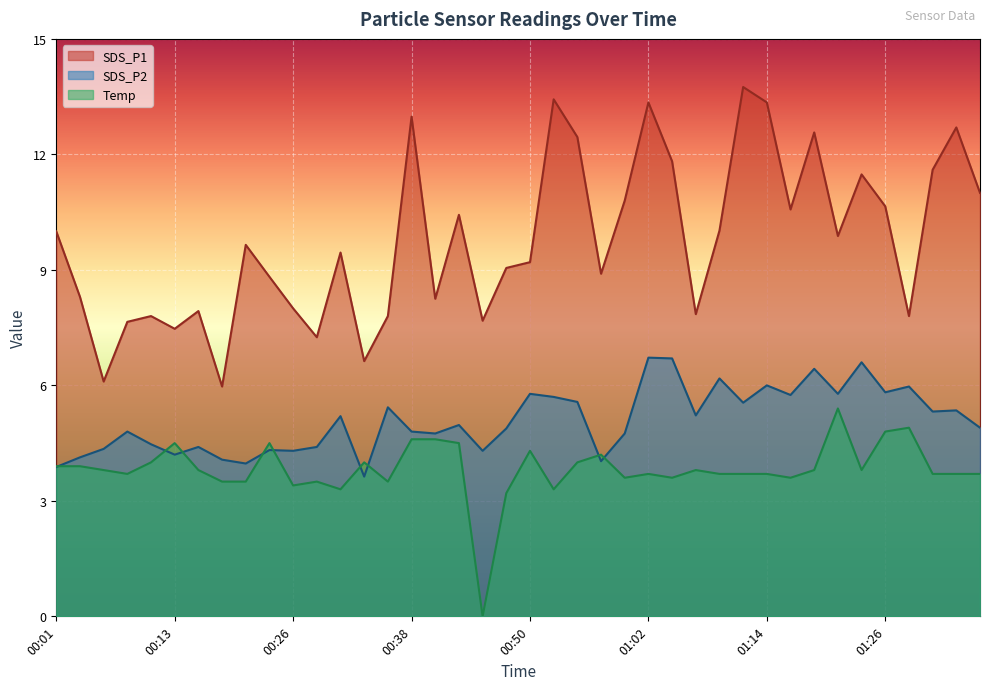

True or false: SDS_P1 has a value of 11.0 at 01:36.

True